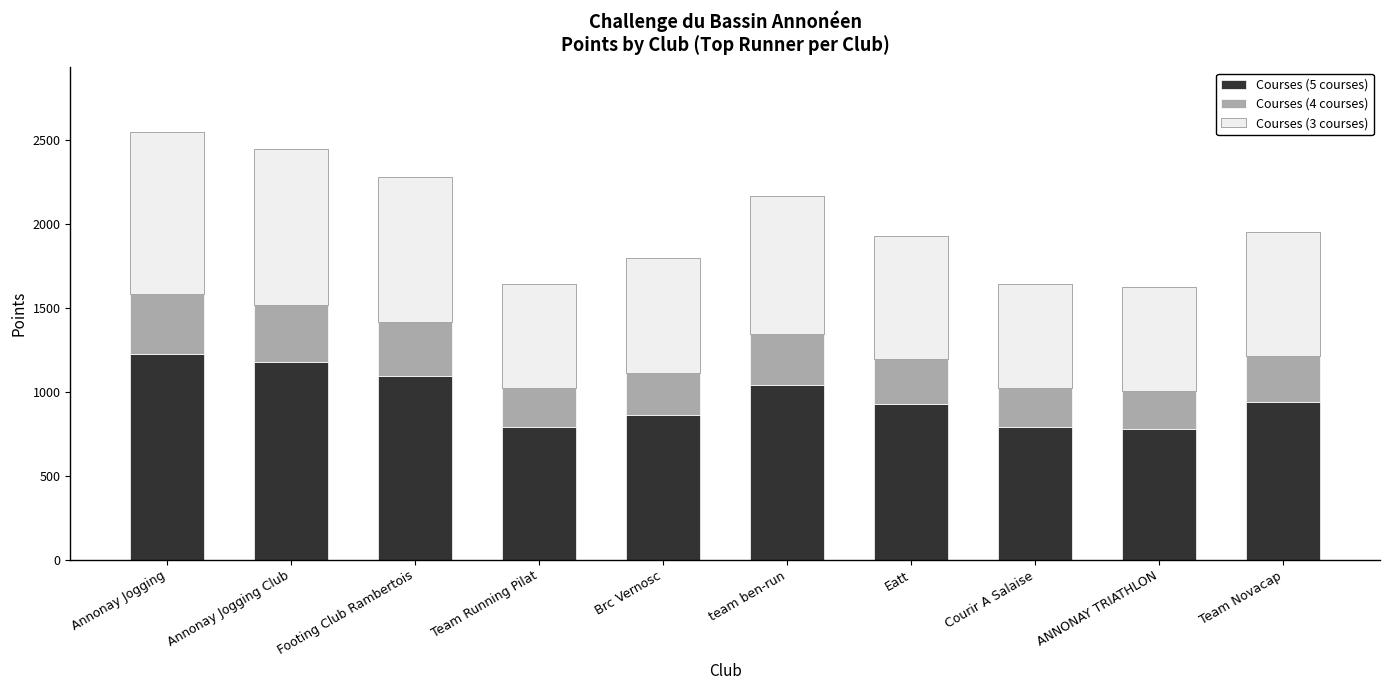

What are all the series names shown in the legend?

Courses (5 courses), Courses (4 courses), Courses (3 courses)